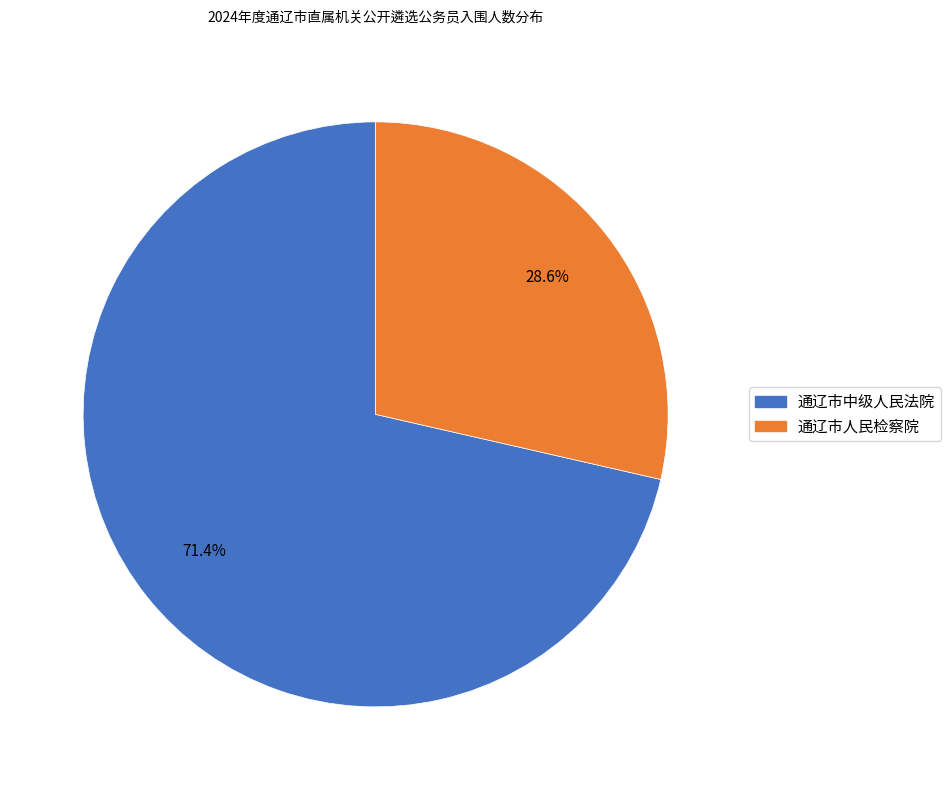

Approximately how many times larger is the value at 通辽市人民检察院 compared to 通辽市中级人民法院?

0.4